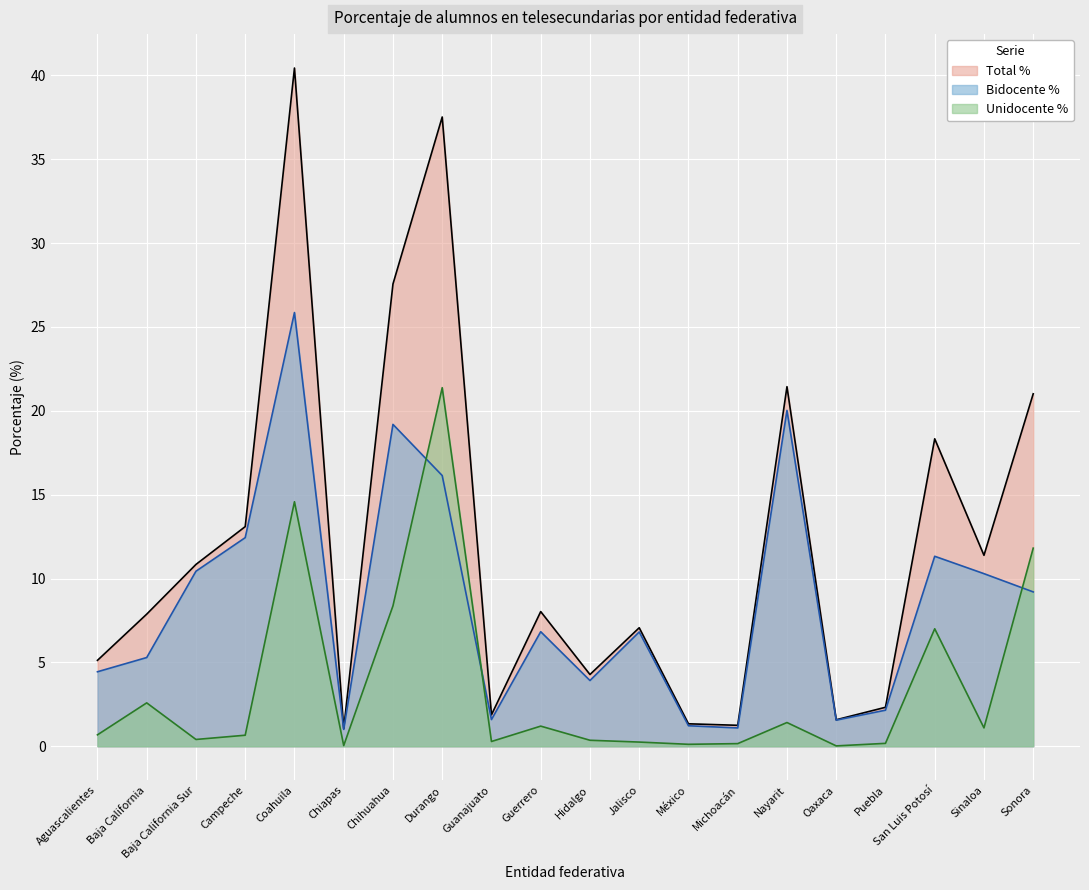

List the series in order of their overall mean, highest first.

Total %, Bidocente %, Unidocente %